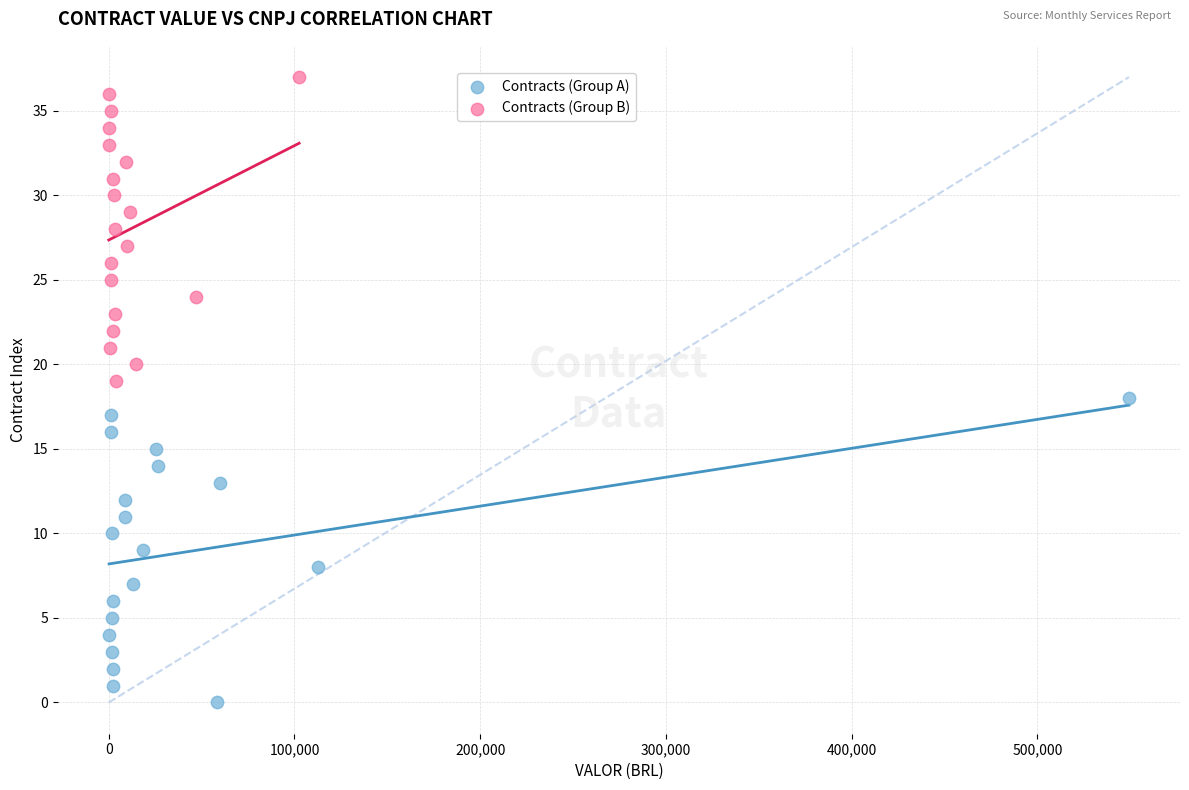

Which series contains the lowest Y value?

Contracts (Group A)